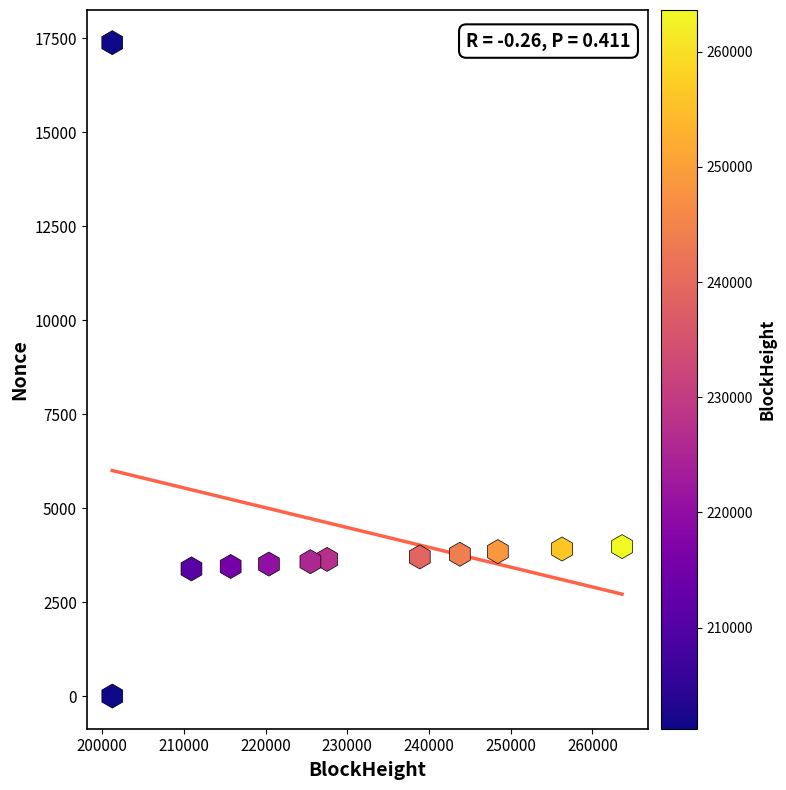

What is the range of Y values (max minus min)?

17376